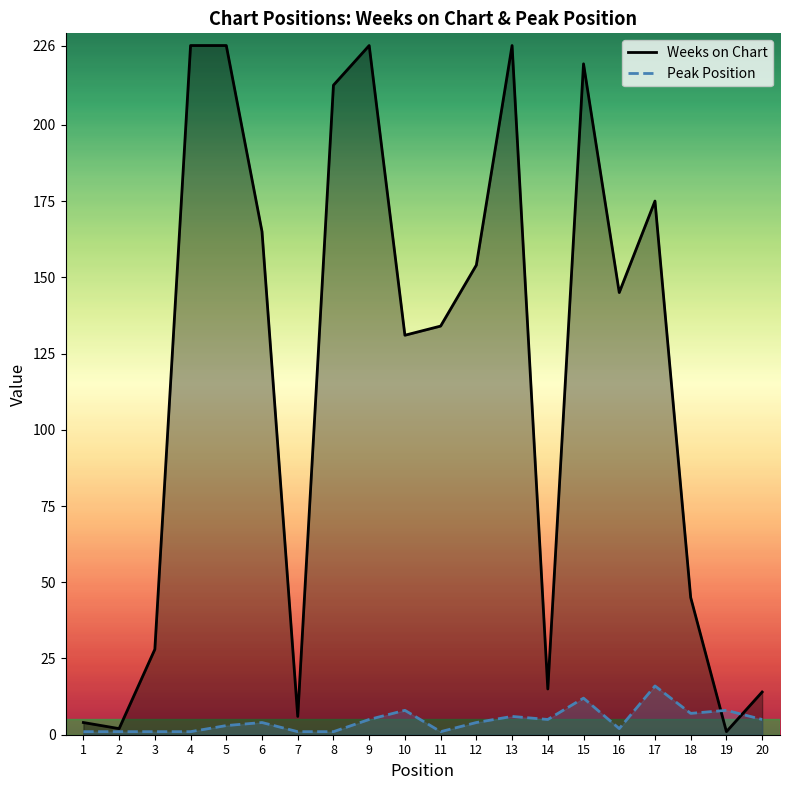

How many lines are shown in the chart?

2